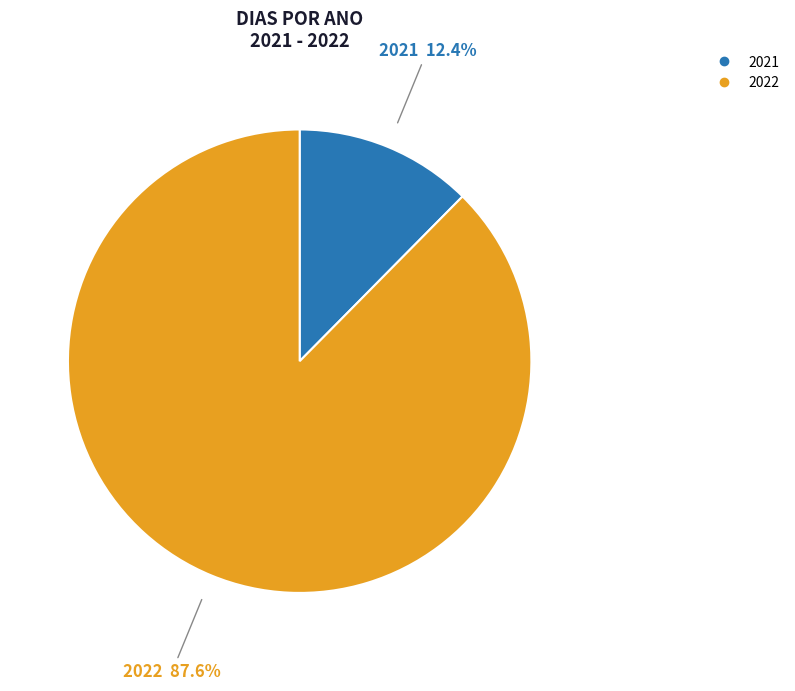

What percentage do 2021 and 2022 together represent?

100.0%